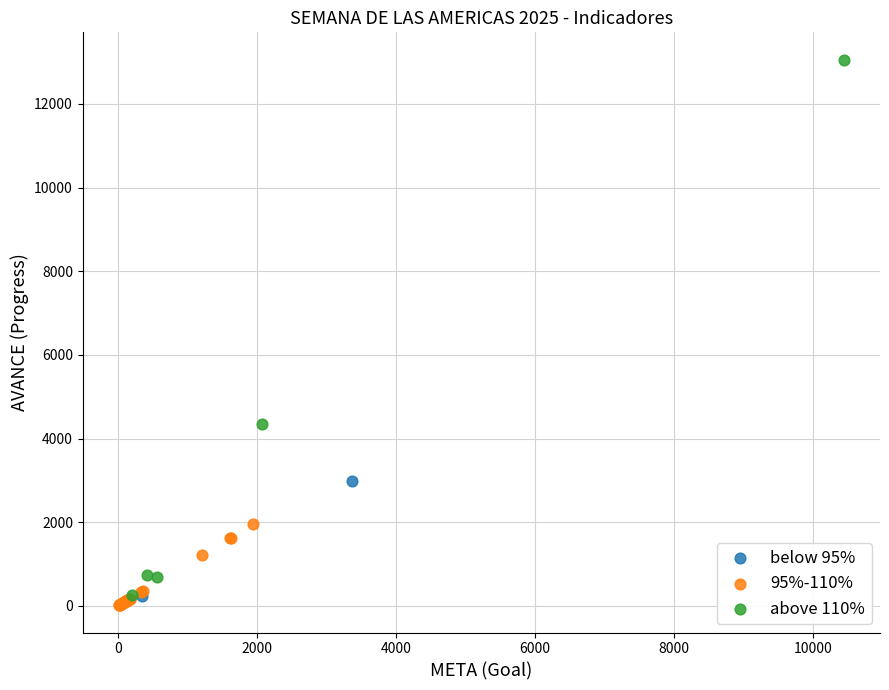

Which series reaches the minimum Y coordinate?

95%-110%